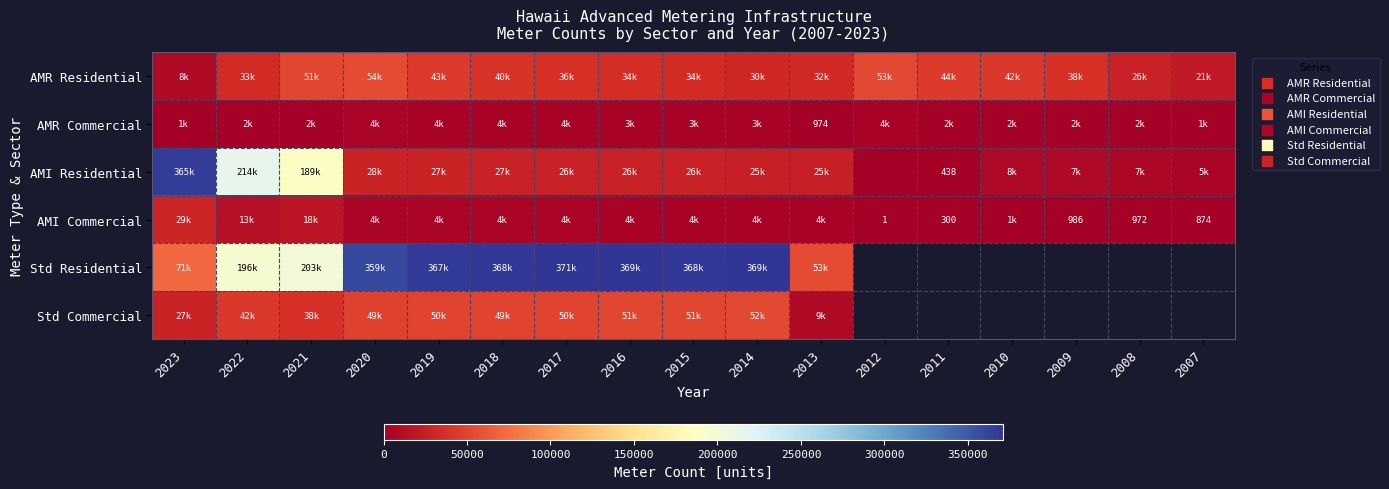

What is the total value across all series at 2022?

502681.0